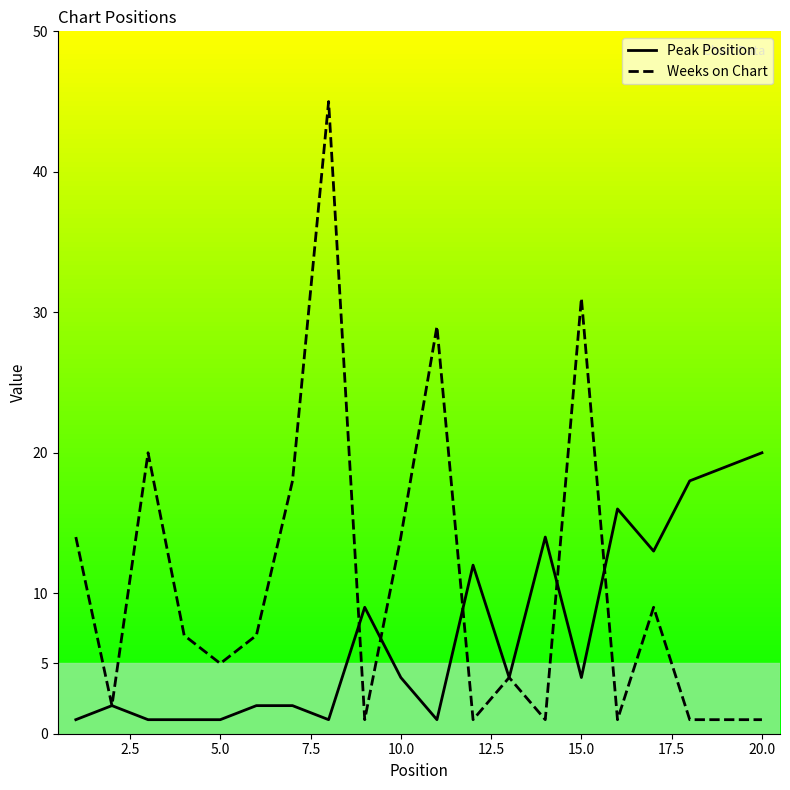

Rank the series by their maximum value, from lowest to highest.

Peak Position, Weeks on Chart